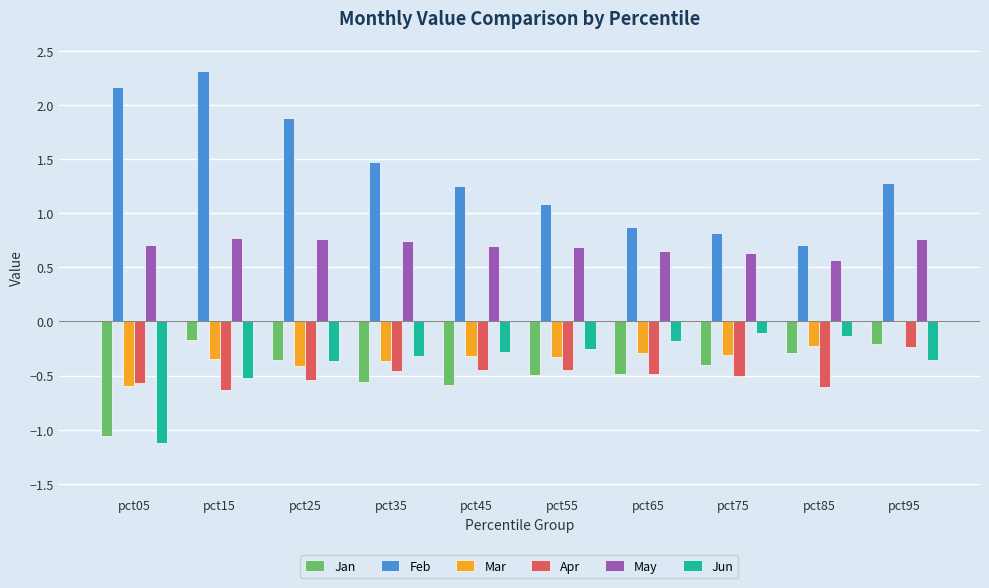

What is the sum of all Feb values?

13.9